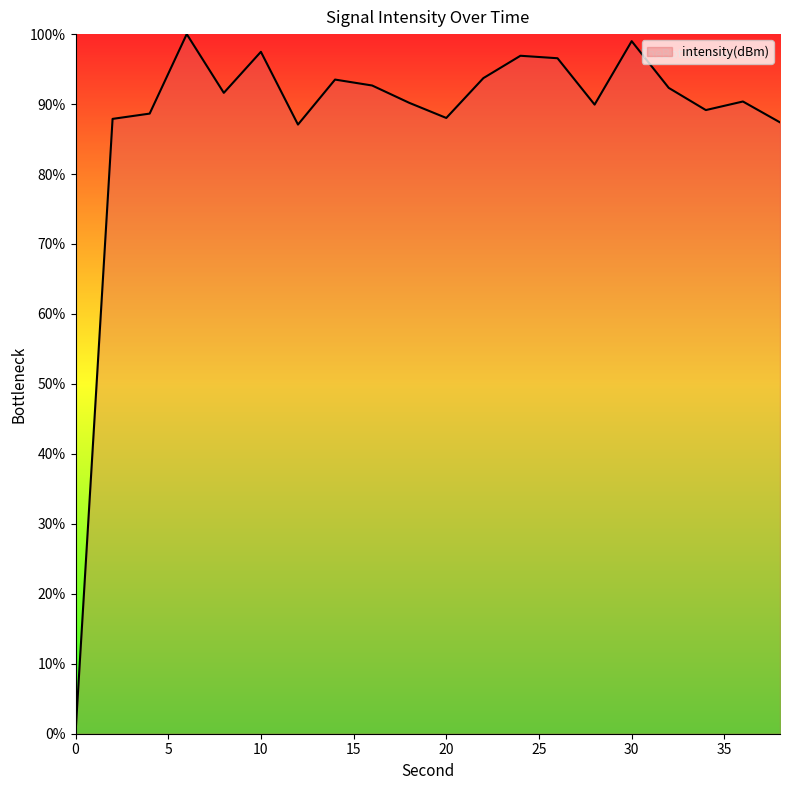

Count the number of values greater than 91.

10